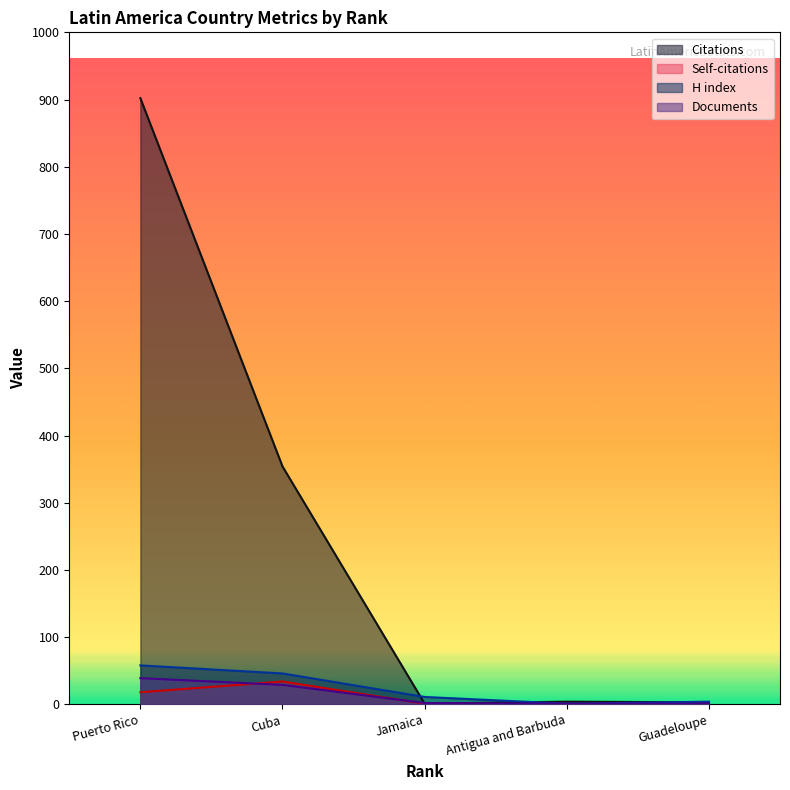

True or false: Citations and Self-citations cross at least once.

False